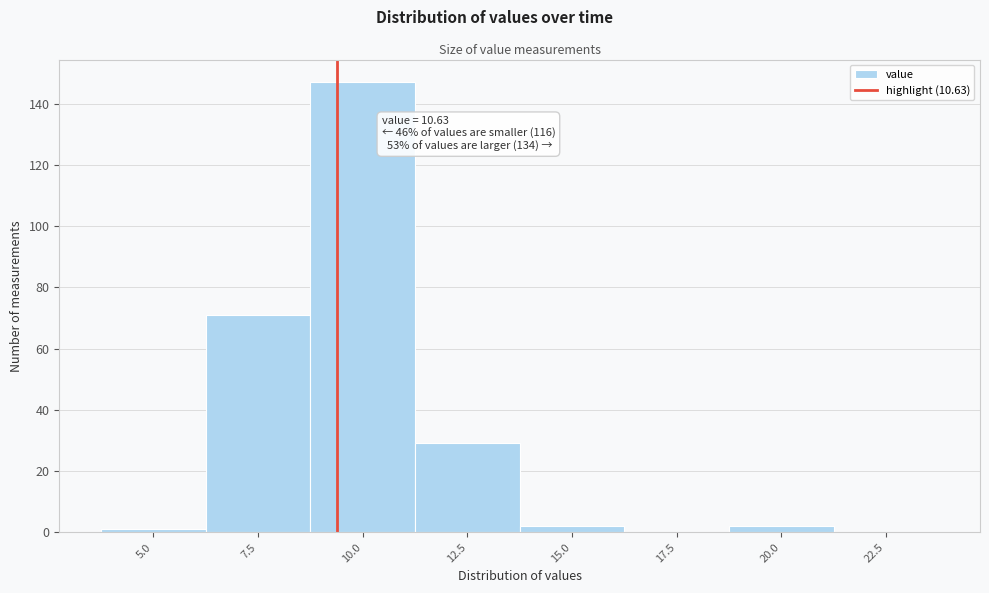

Reading left to right, what are all the values shown in this chart?

5.0=1	7.5=71	10.0=147	12.5=29	15.0=2	17.5=0	20.0=2	22.5=0